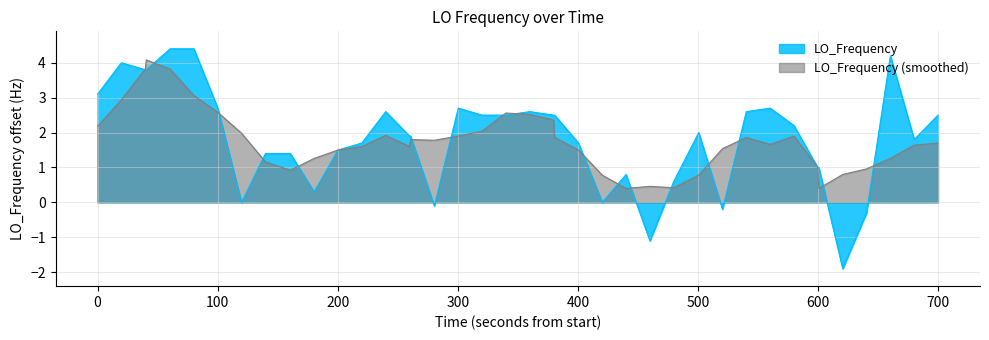

Rank the series by their maximum value, from highest to lowest.

LO_Frequency, LO_Frequency (smoothed)